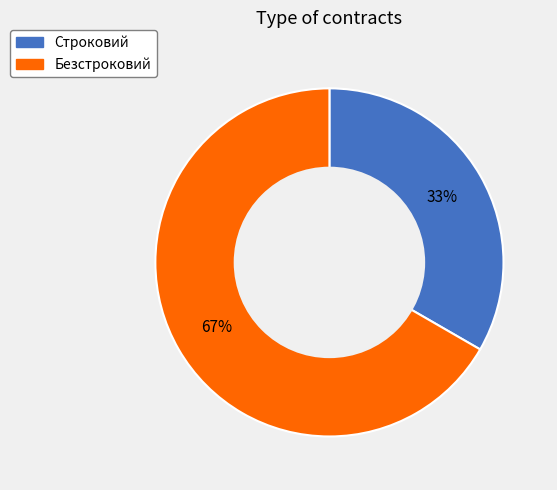

Which category has the biggest portion of the pie?

Безстроковий